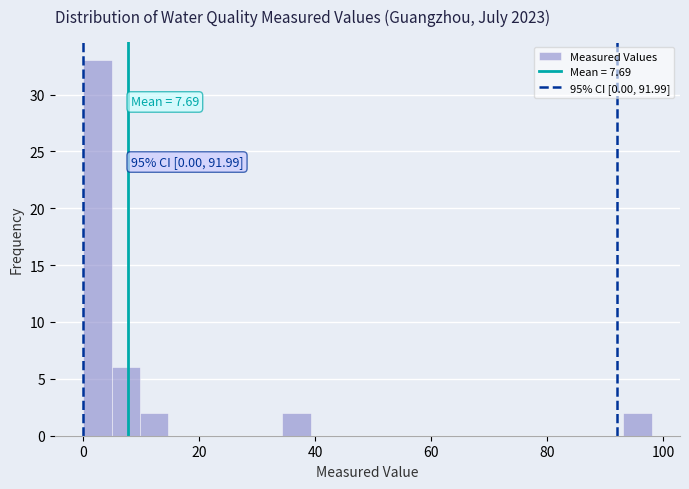

Around what value on the x-axis is the tallest bar? Give the approximate position of its centre, as read against the axis.

2